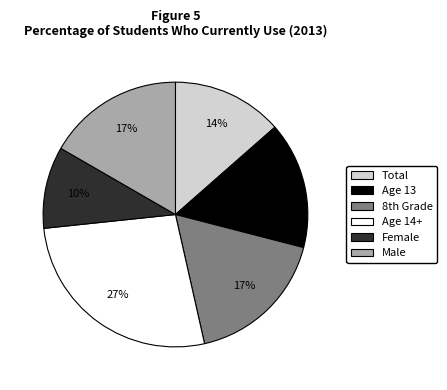

To the nearest percent, what is the difference between the largest and smallest slice percentages?

17%